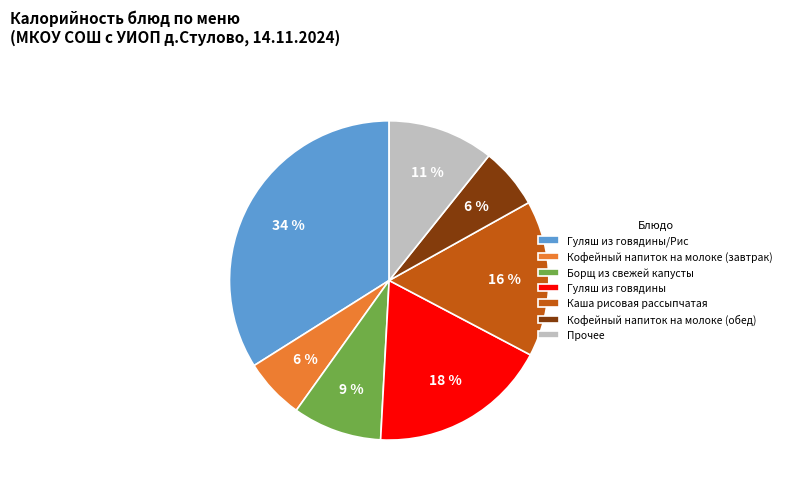

How many segments does this pie chart have?

7